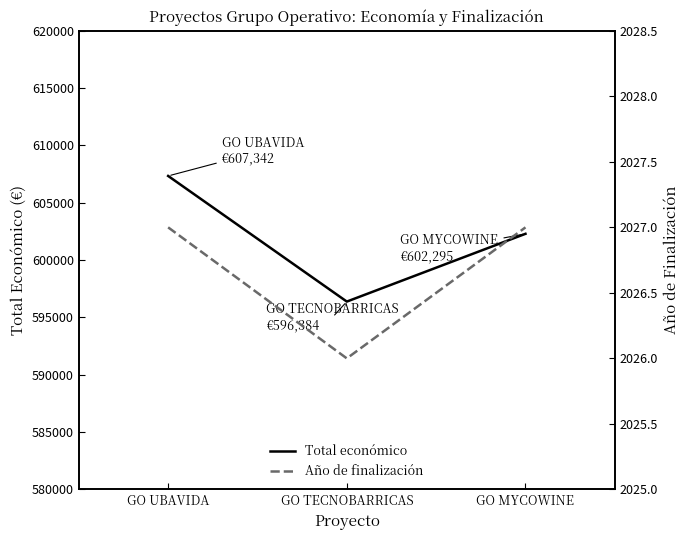

What are all the series names shown in the legend?

Total económico, Año de finalización